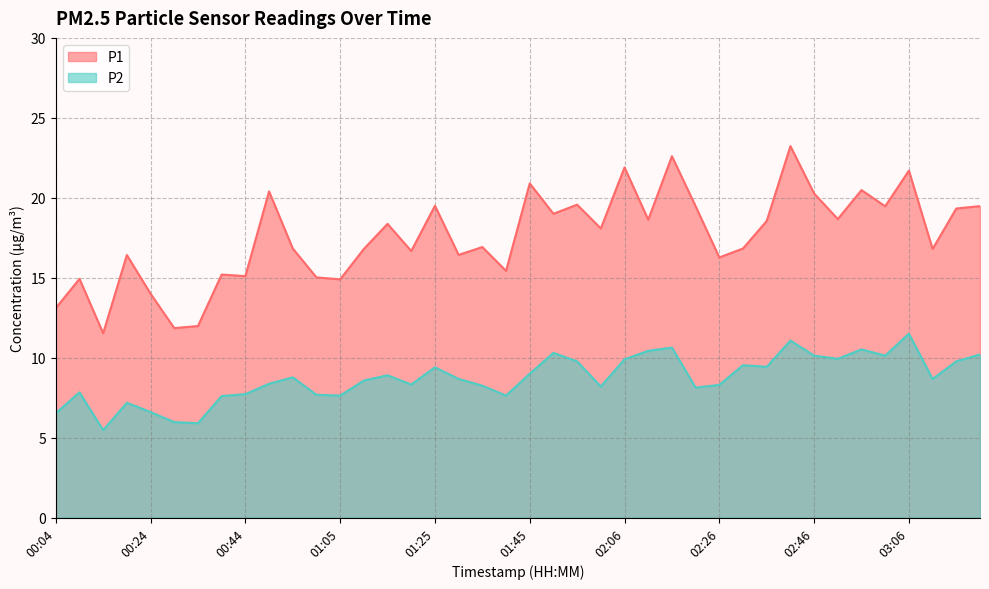

Rank the series by their maximum value, from highest to lowest.

P1, P2